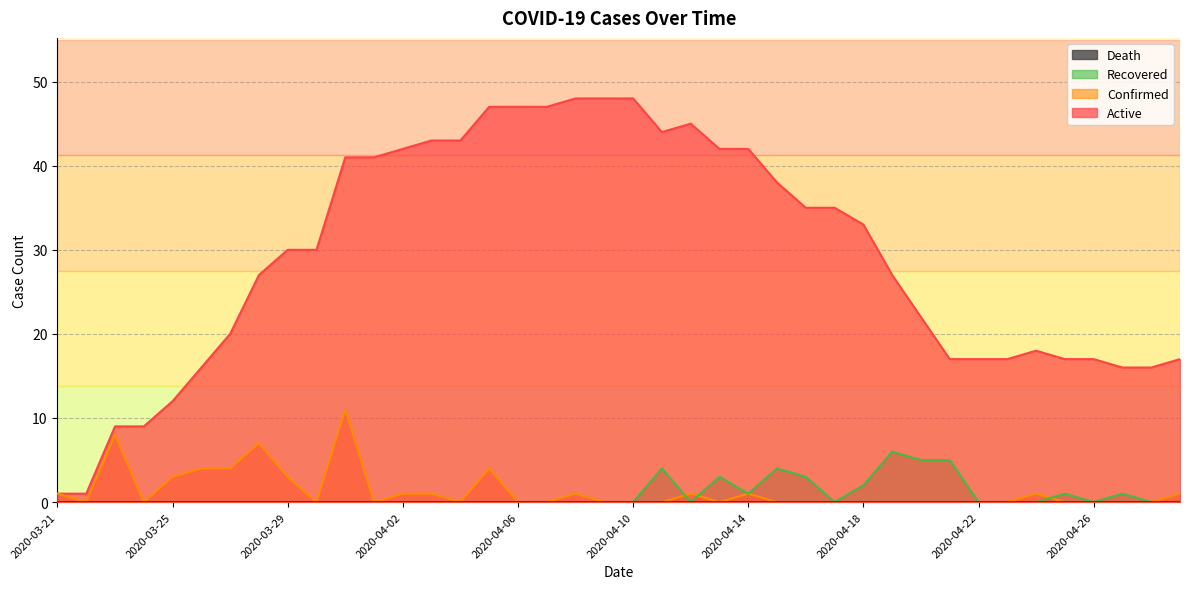

What is the difference between the second highest and second lowest values in the Active series?

47